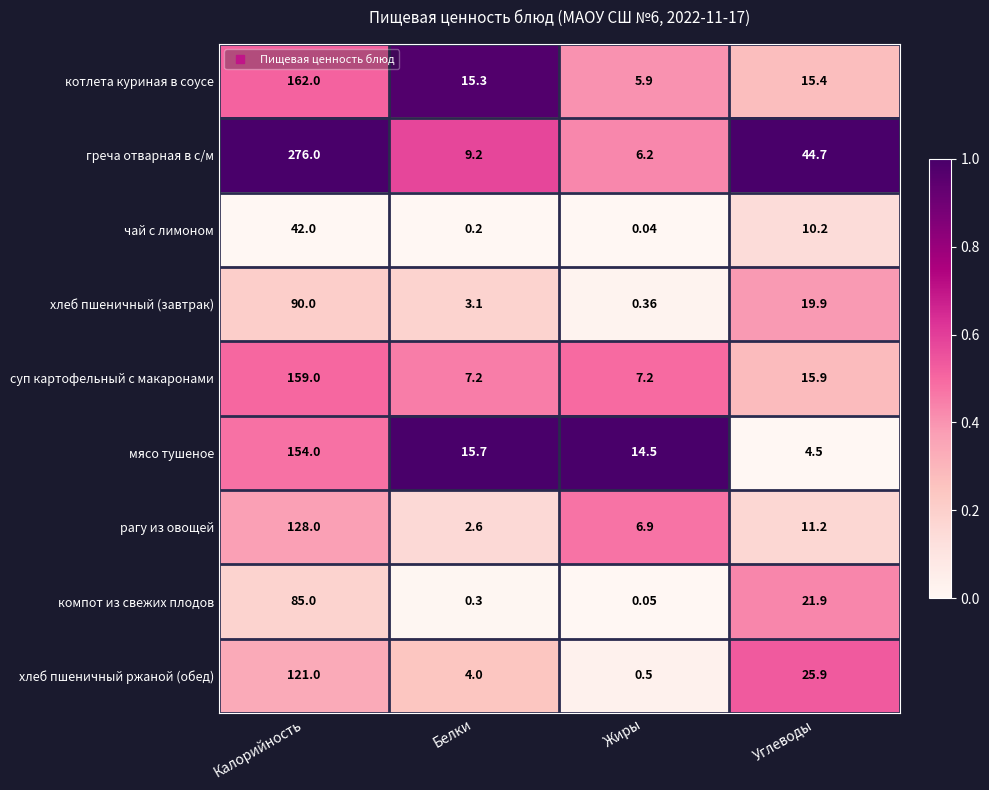

Which series has the largest total across all categories?

греча отварная в с/м